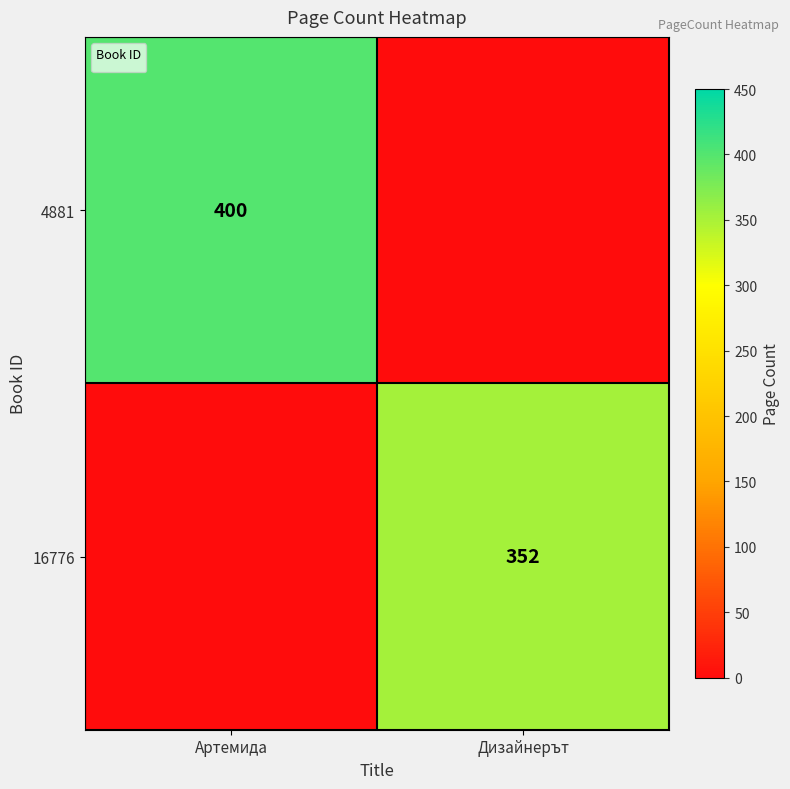

The value at Дизайнерът is 352. True or false?

True